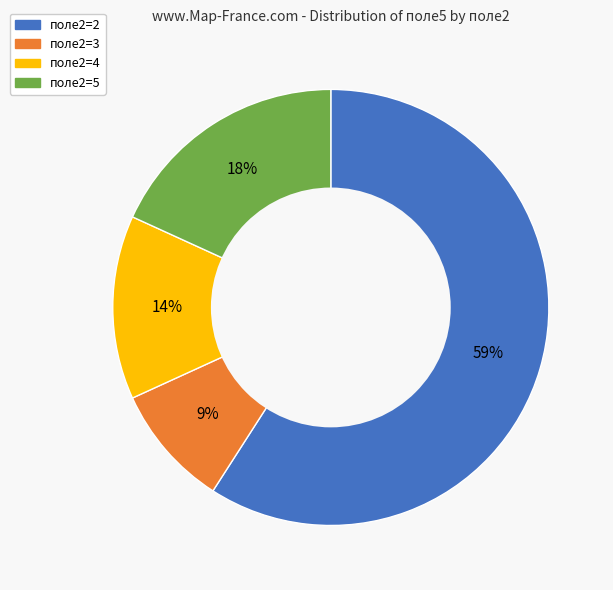

Which has a higher value, поле2=5 or поле2=2?

поле2=2